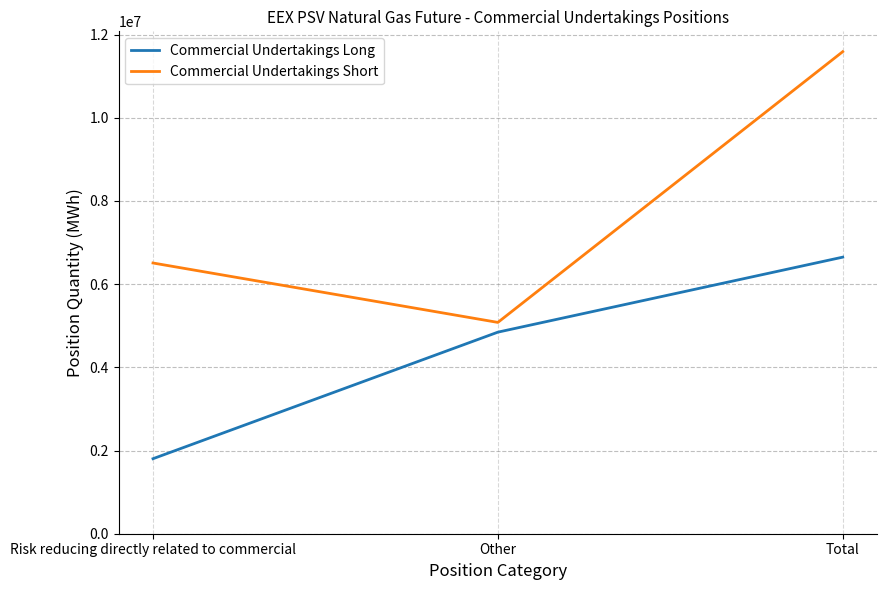

At how many categories does at least one series exceed 2894417?

3